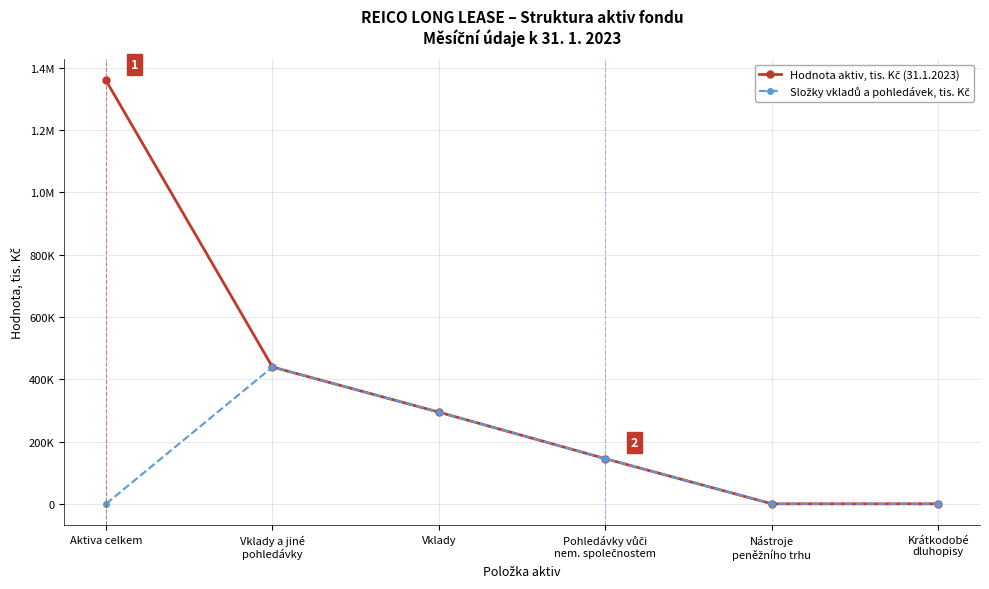

Reading left to right, transcribe all the data shown in this chart.

Hodnota aktiv, tis. Kč (31.1.2023): Aktiva celkem=1359425	Vklady a jiné
pohledávky=439302	Vklady=294389	Pohledávky vůči
nem. společnostem=144913	Nástroje
peněžního trhu=0	Krátkodobé
dluhopisy=0
Složky vkladů a pohledávek, tis. Kč: Aktiva celkem=0	Vklady a jiné
pohledávky=439302	Vklady=294389	Pohledávky vůči
nem. společnostem=144913	Nástroje
peněžního trhu=0	Krátkodobé
dluhopisy=0